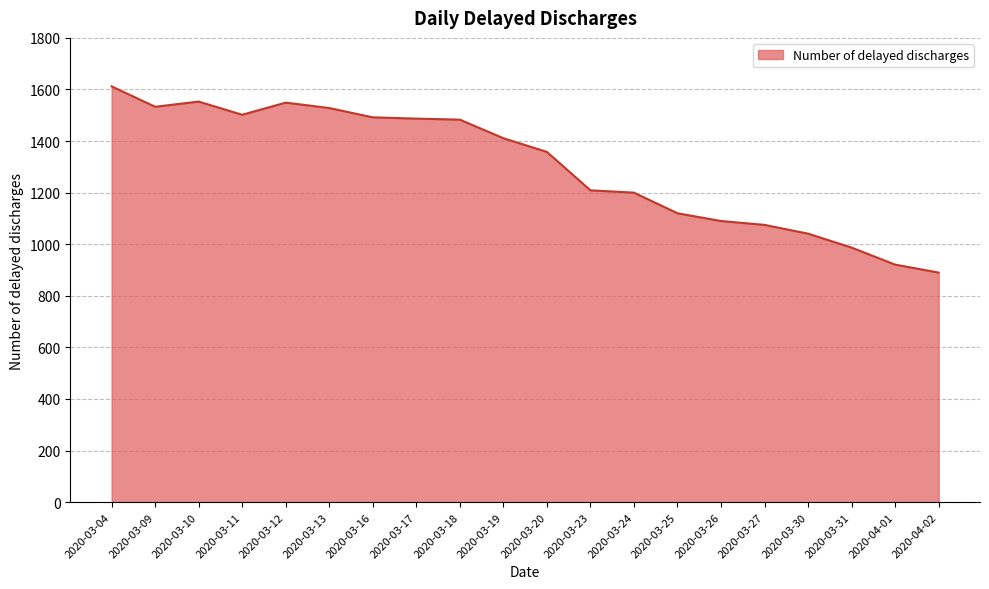

What is the difference between the values at 2020-03-23 and 2020-03-16?

283